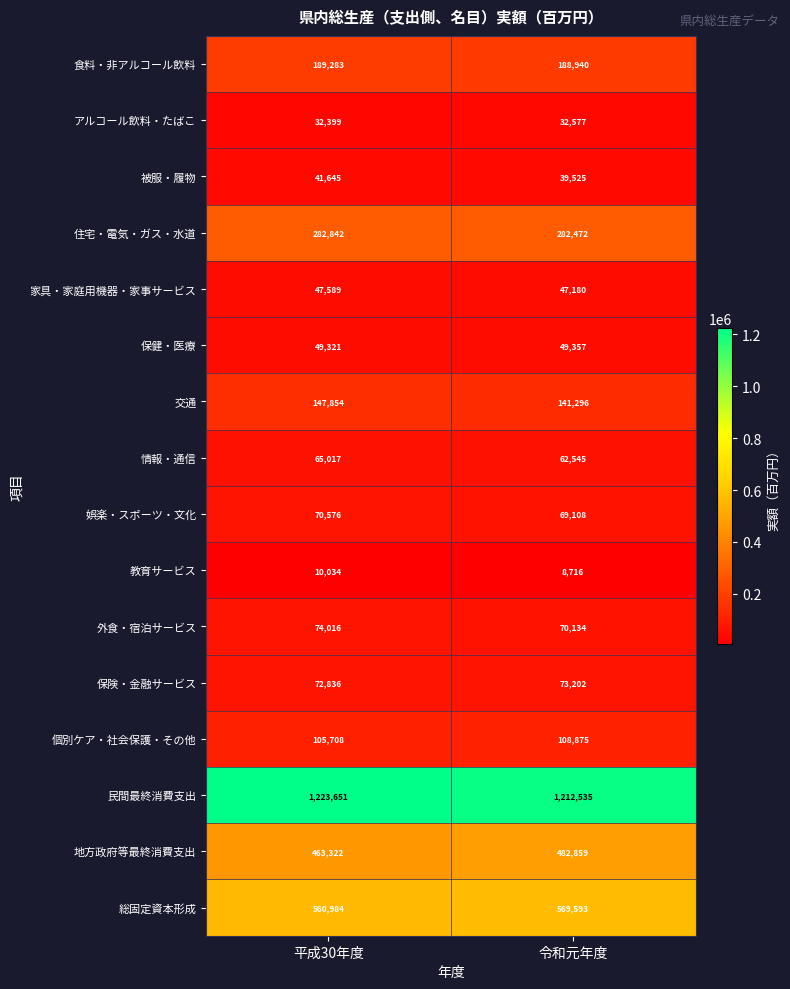

Rank the series by their maximum value, from highest to lowest.

民間最終消費支出, 総固定資本形成, 地方政府等最終消費支出, 住宅・電気・ガス・水道, 食料・非アルコール飲料, 交通, 個別ケア・社会保護・その他, 外食・宿泊サービス, 保険・金融サービス, 娯楽・スポーツ・文化, 情報・通信, 保健・医療, 家具・家庭用機器・家事サービス, 被服・履物, アルコール飲料・たばこ, 教育サービス